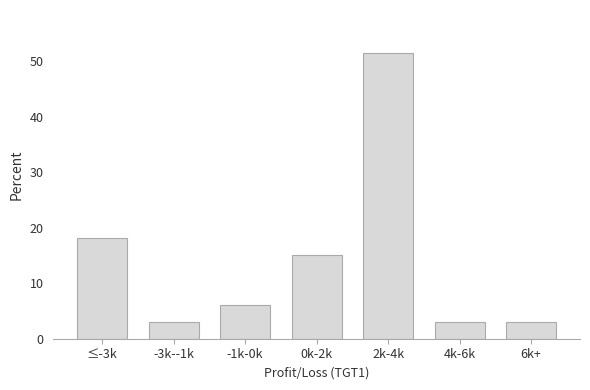

Reading left to right, what are all the values shown in this chart?

18.2	3.0	6.1	15.2	51.5	3.0	3.0